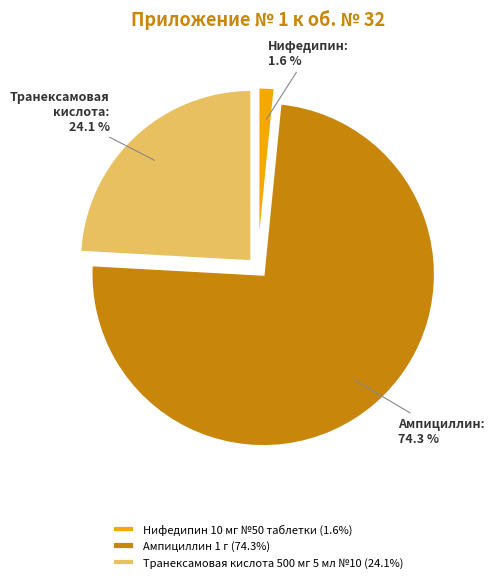

Do Ампициллин 1 г and Транексамовая кислота 500 мг 5 мл №10 together represent more than half of the pie?

Yes